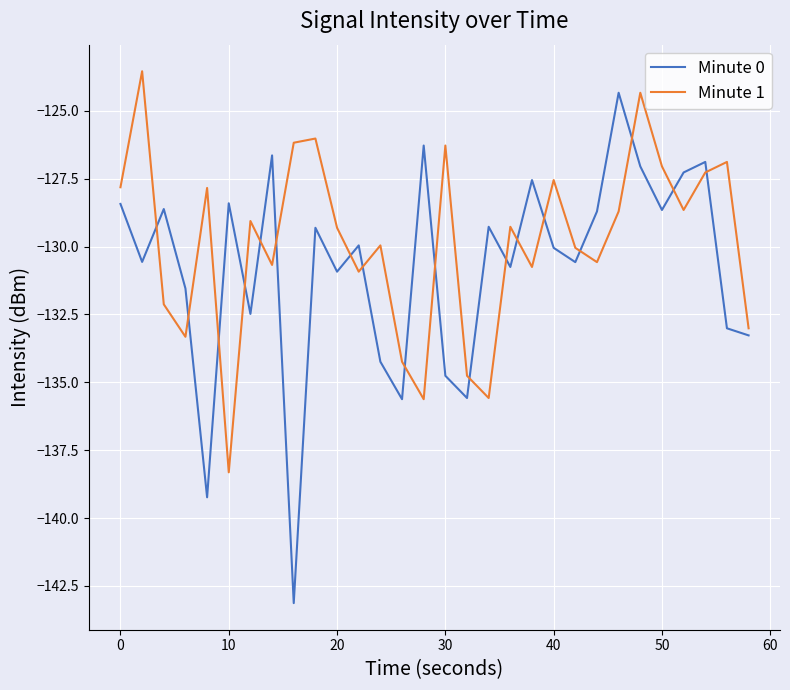

Which series has the largest range (max minus min)?

Minute 0